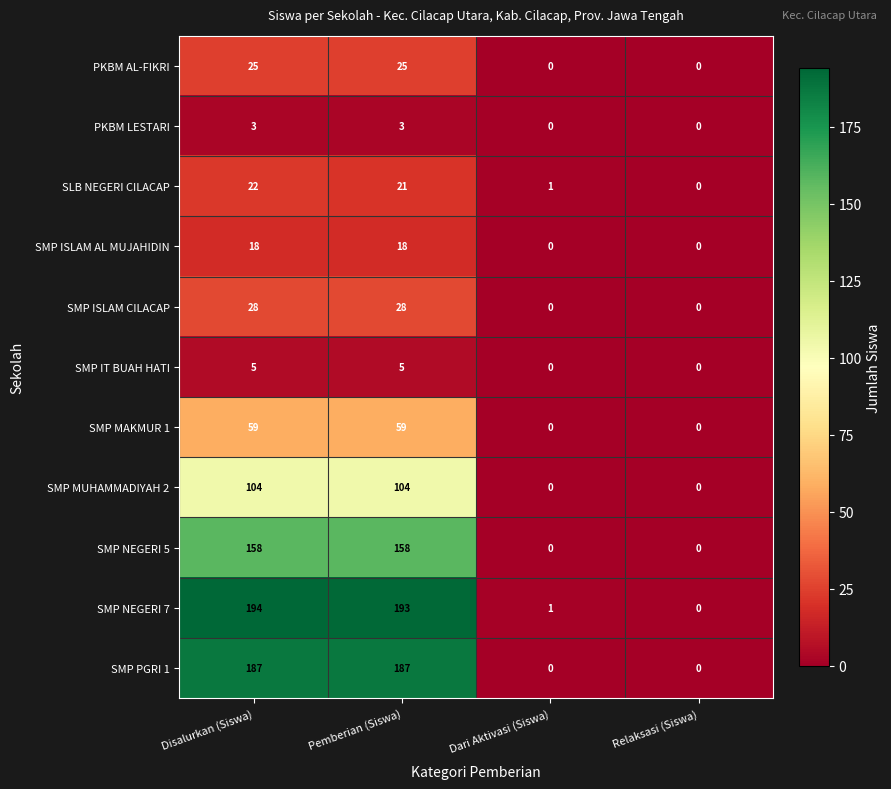

Which series has the largest range (max minus min)?

SMP NEGERI 7